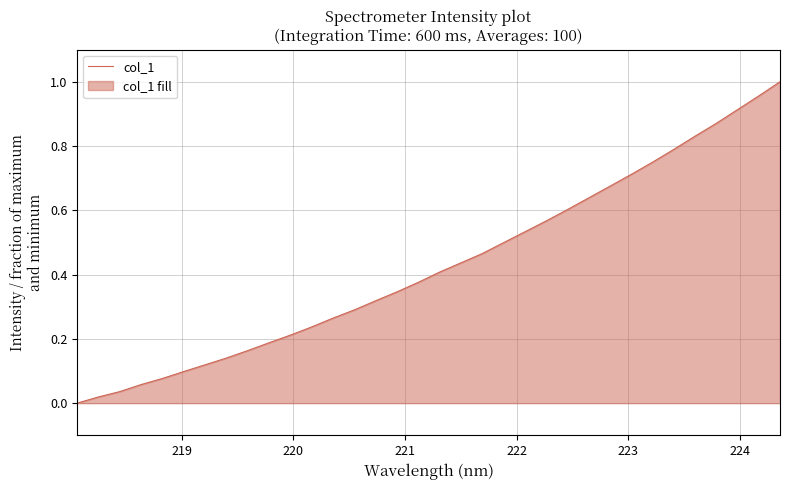

Is it true that the value at 224 is 0.1?

False